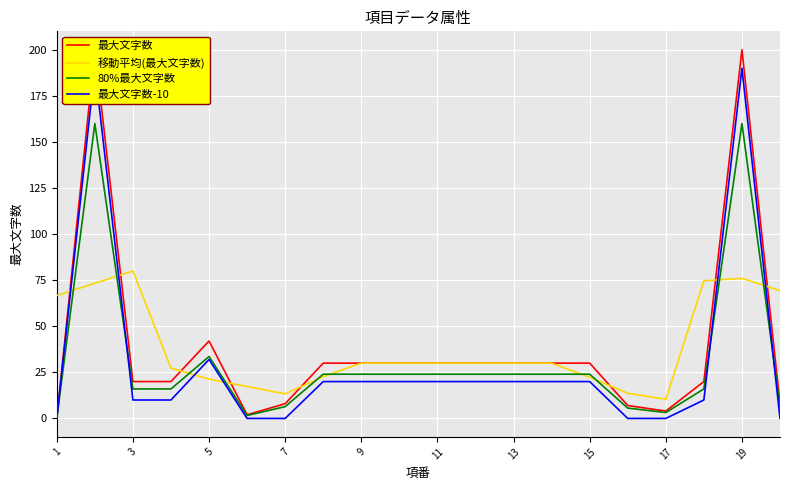

What is the difference between the second highest and minimum values in the 80%最大文字数 series?

160.0